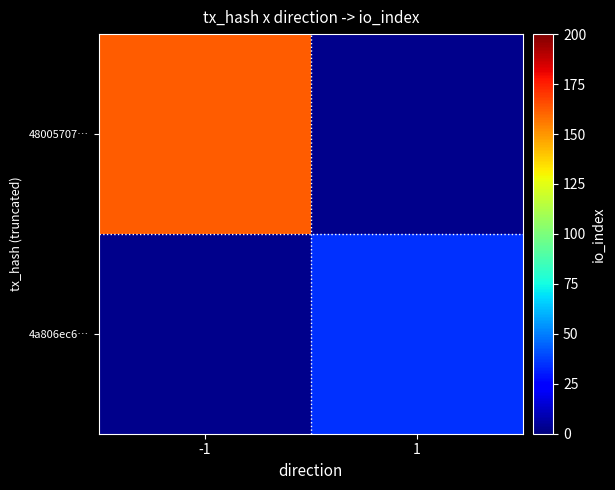

The 48005707… series shows 162.0 at -1. True or false?

True